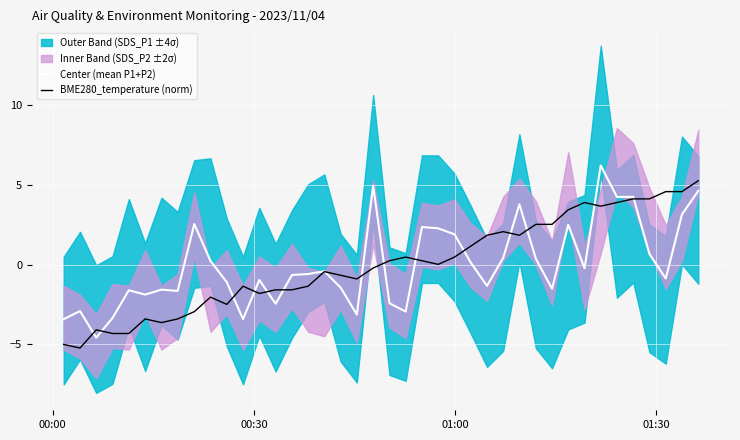

What is the minimum value for Center (mean P1+P2)?

-4.6